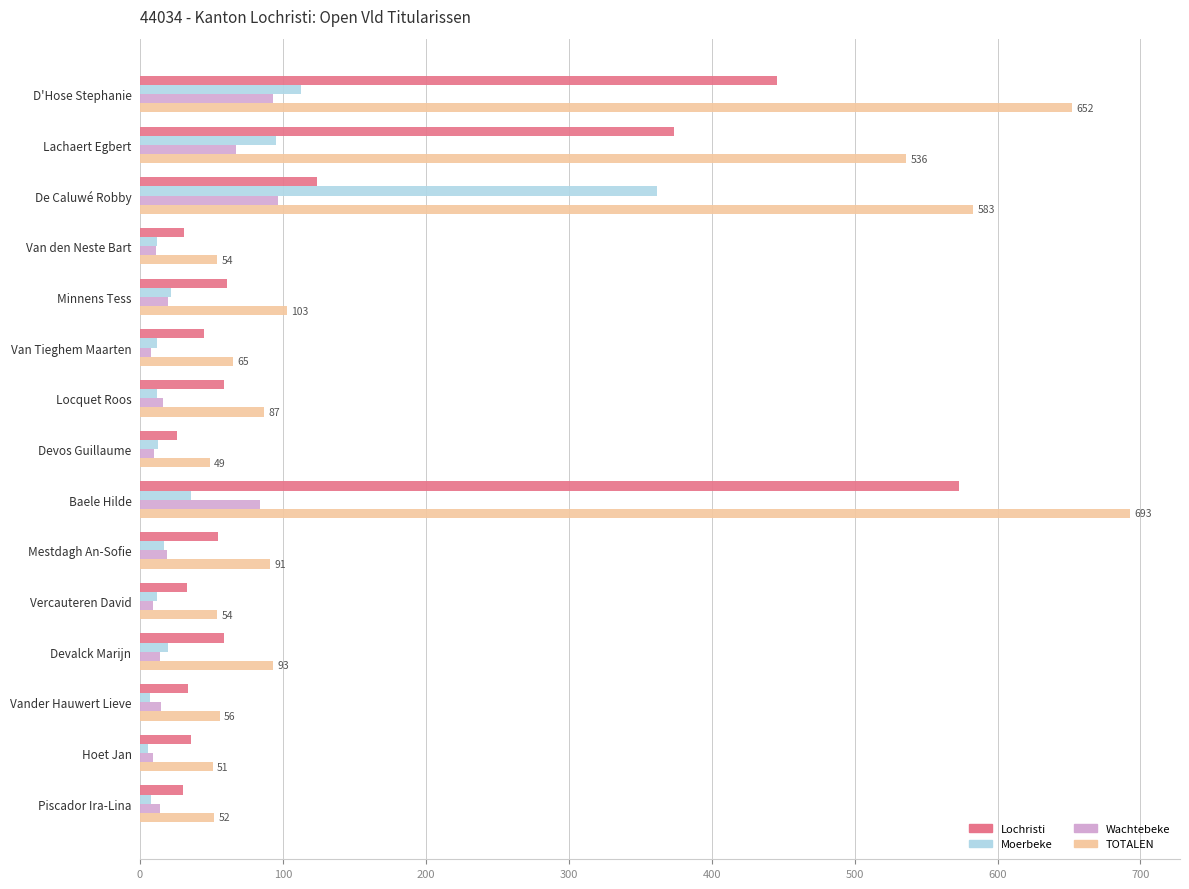

What are all the series names shown in the legend?

Lochristi, Moerbeke, Wachtebeke, TOTALEN